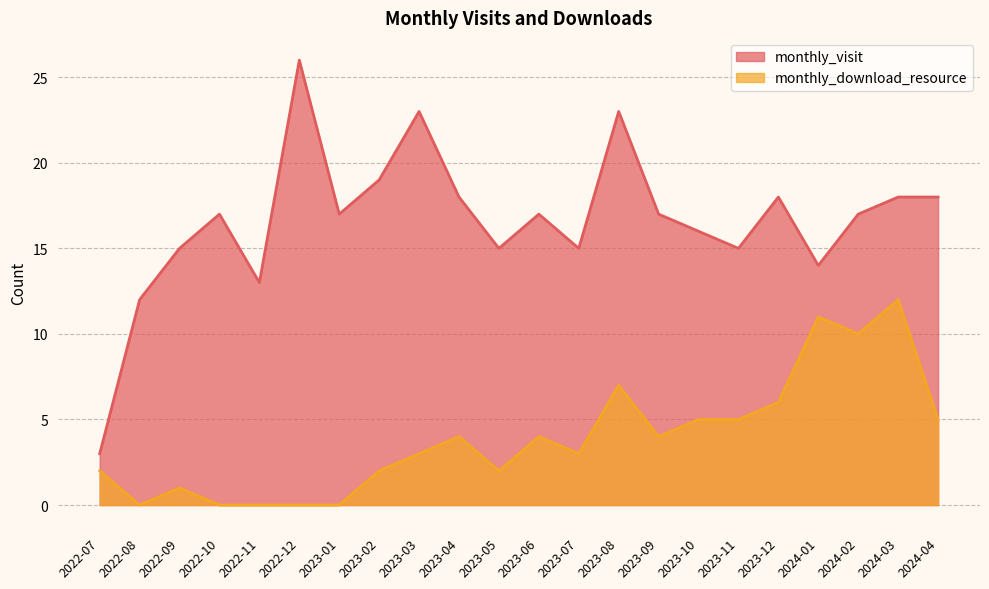

Which series has the widest spread of values?

monthly_visit